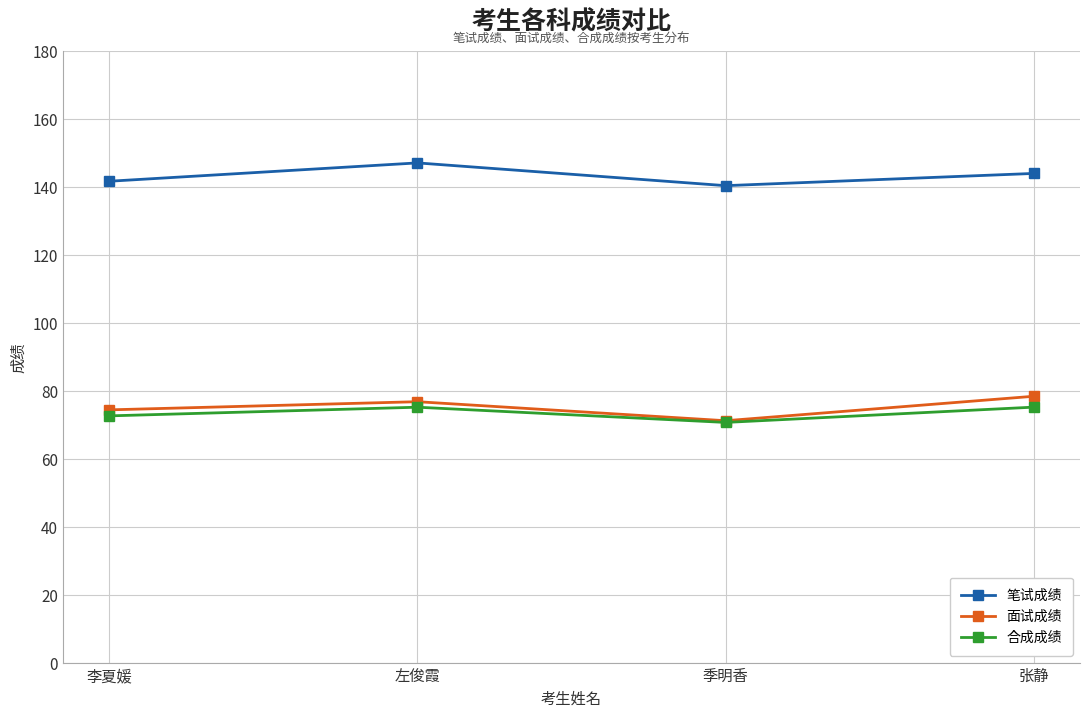

What is the smallest value displayed?

70.7